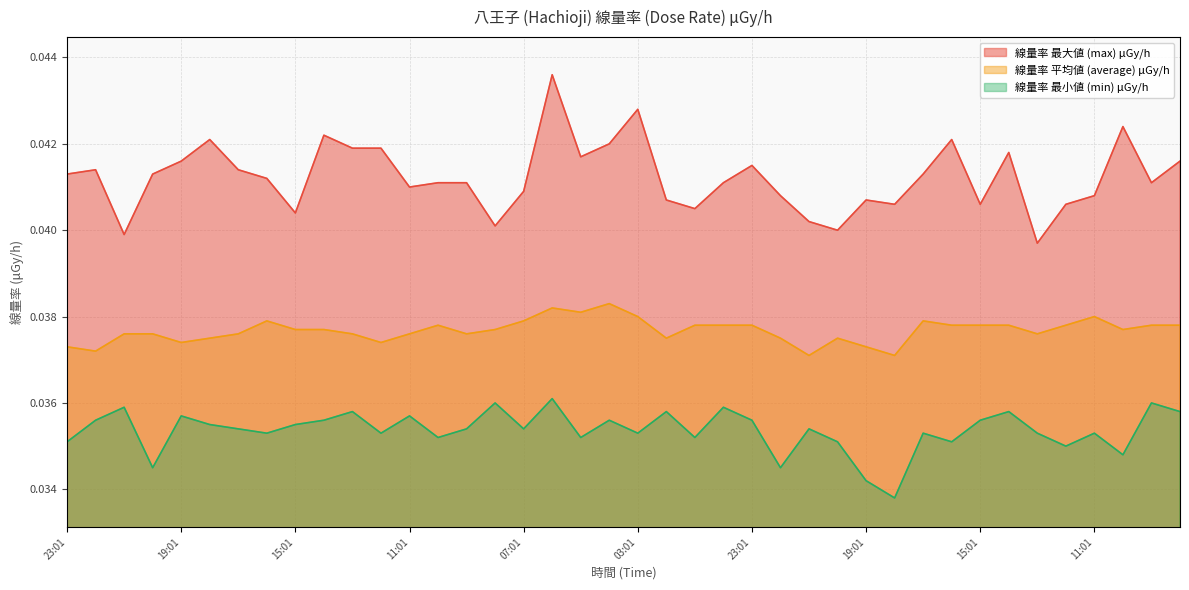

True or false: 線量率 最大値 (max) μGy/h has a value of 0.0 at 00:01.

True